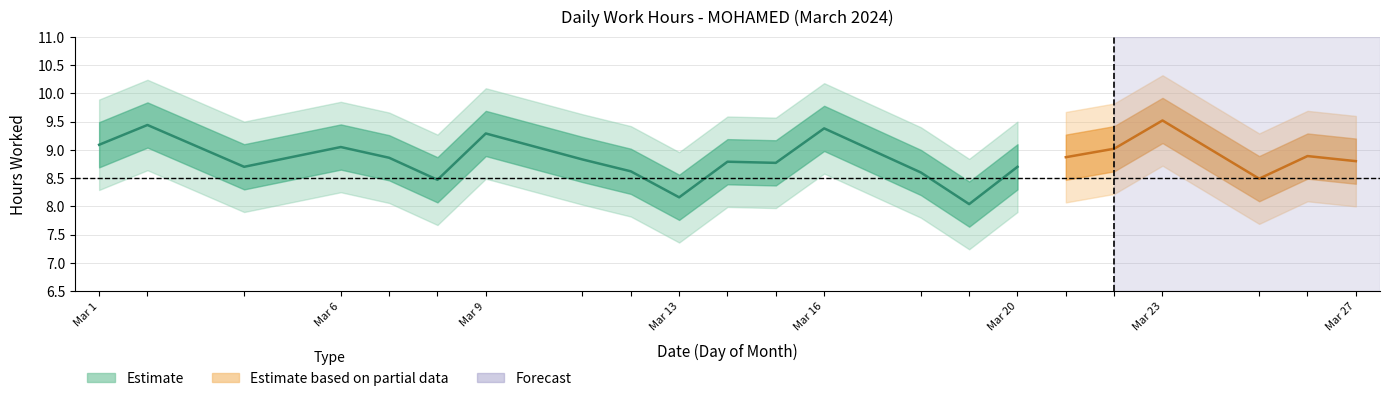

Which category has the highest value across all series?

23